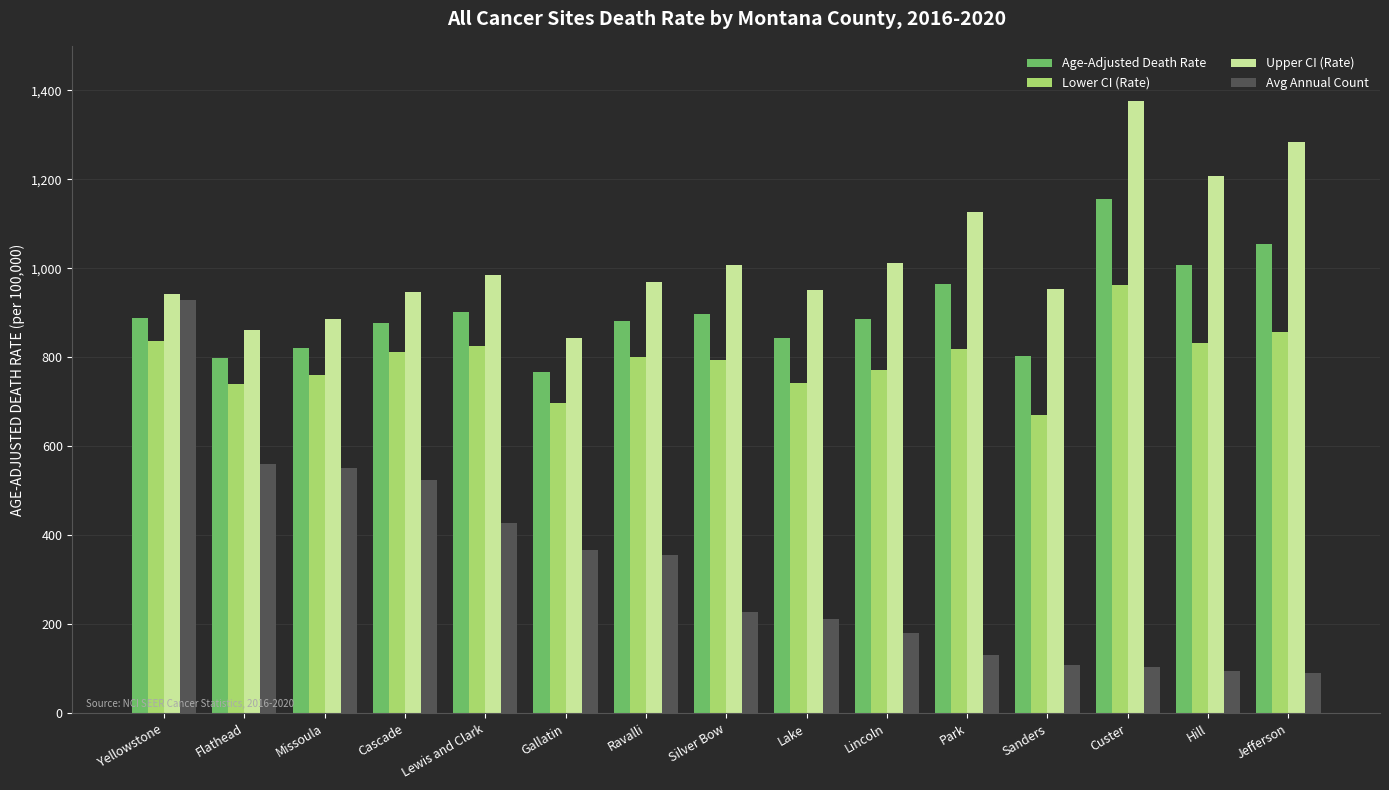

What is the maximum value for Upper CI (Rate)?

1376.8